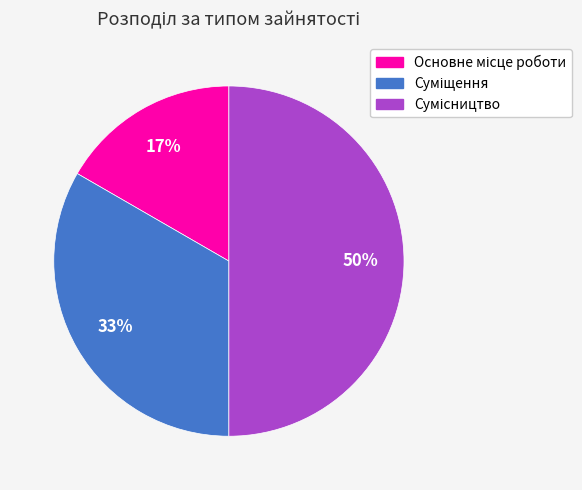

To the nearest percent, what is the difference between the largest and smallest slice percentages?

33%